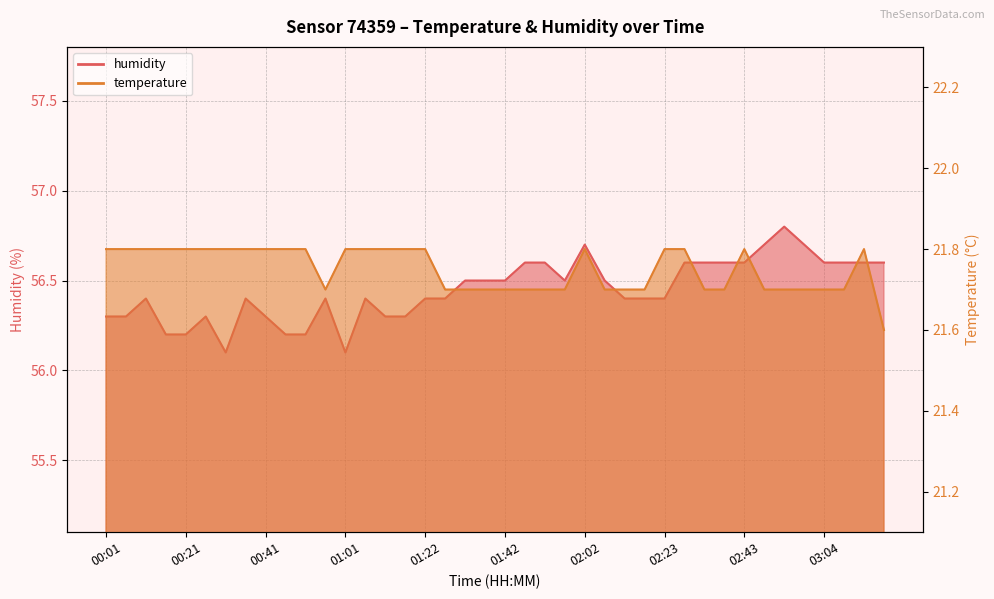

Which series has the largest total across all categories?

humidity